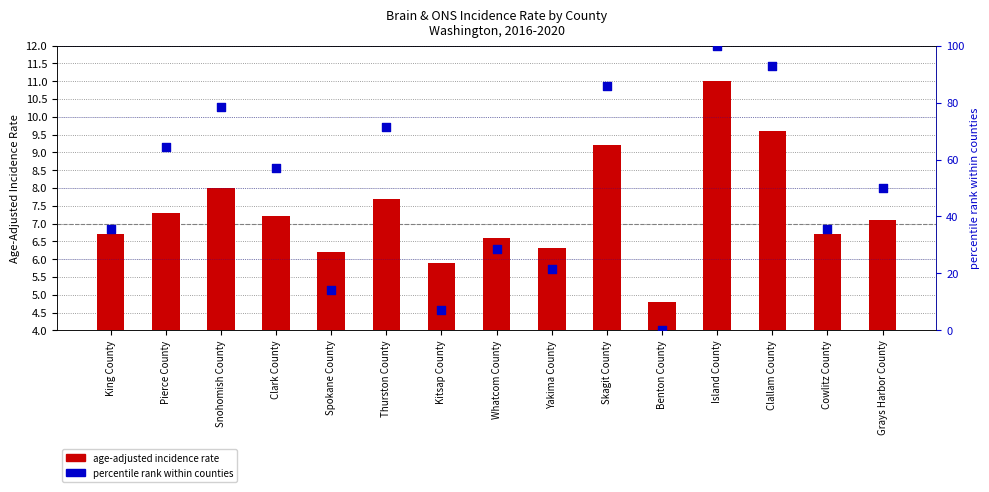

At which category is the sum across all series the highest?

Island County